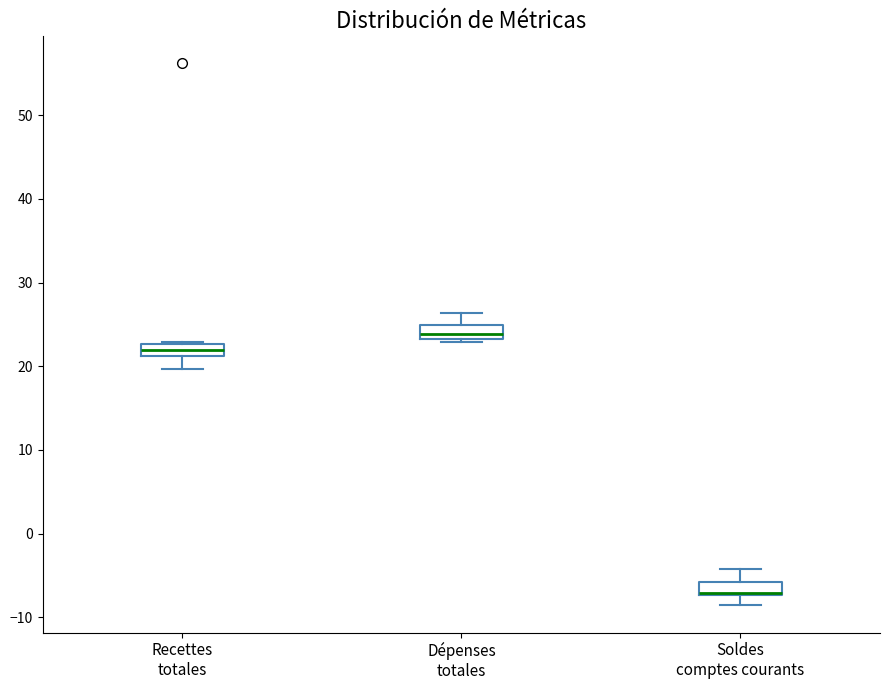

Reading left to right, transcribe this box plot: for each box, give where its median line is, the range the box spans, and where its two whiskers end, as read against the y-axis. The values are not printed on the chart, so give them approximately, as read against the axis.

Recettes totales: median 22, box 21 to 23, whiskers 20 to 23
Dépenses totales: median 24, box 23 to 25, whiskers 23 (just below the box's lower edge) to 26
Soldes comptes courants: median -7 (drawn on the box's lower edge), box -7 to -6, whiskers -9 to -4